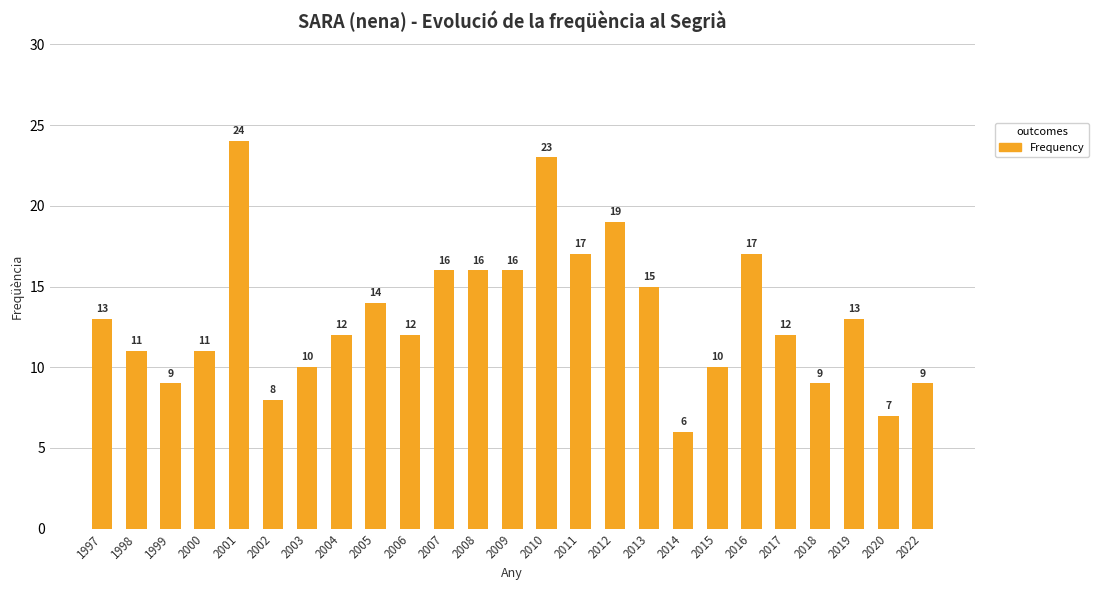

Does the chart contain any negative values?

No